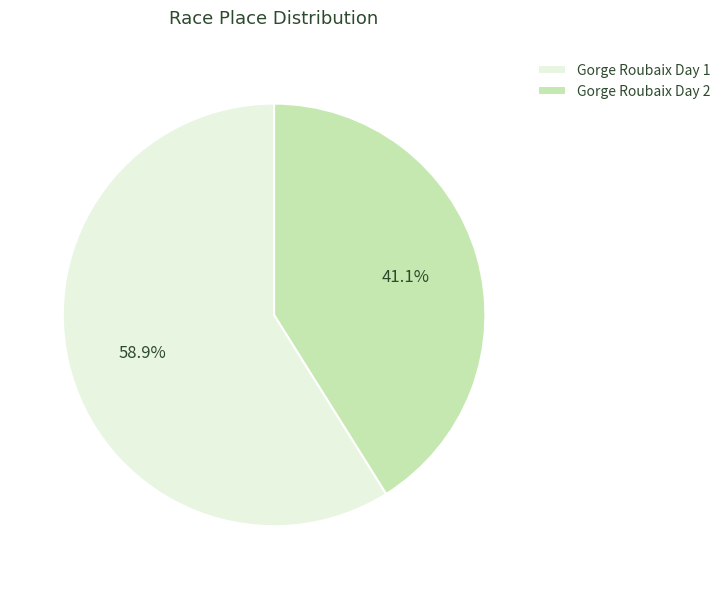

Count the number of slices in the pie.

2